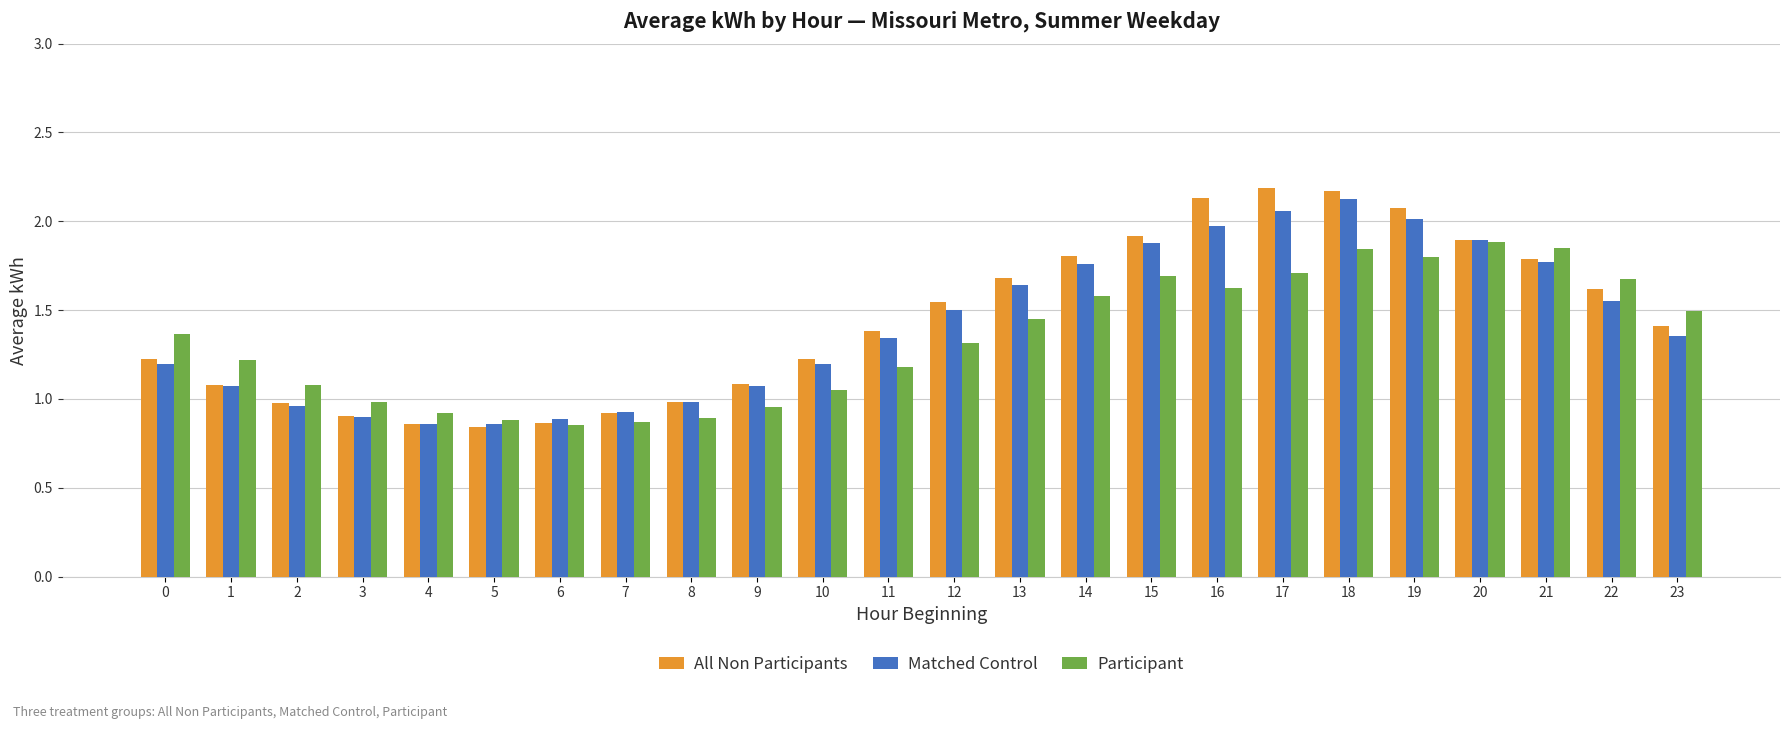

Between 16 and 21, which series saw the biggest shift?

All Non Participants